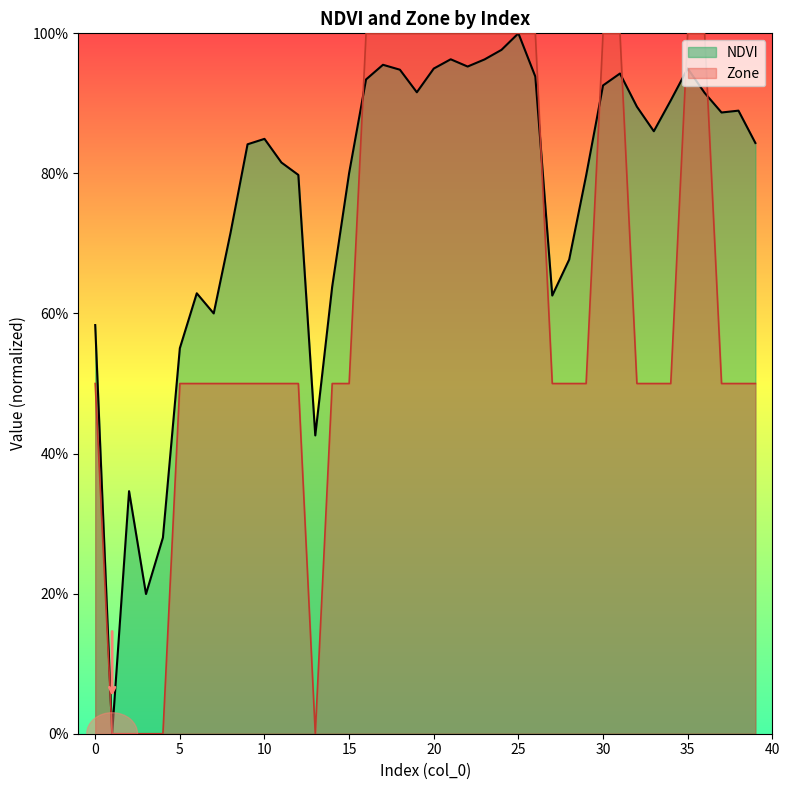

Which category has the lowest value in the Zone series?

1